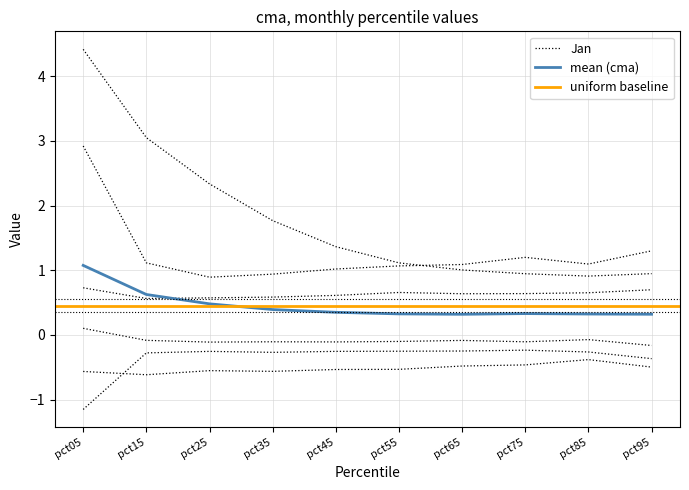

Which series changed the most between pct55 and pct75?

Jan